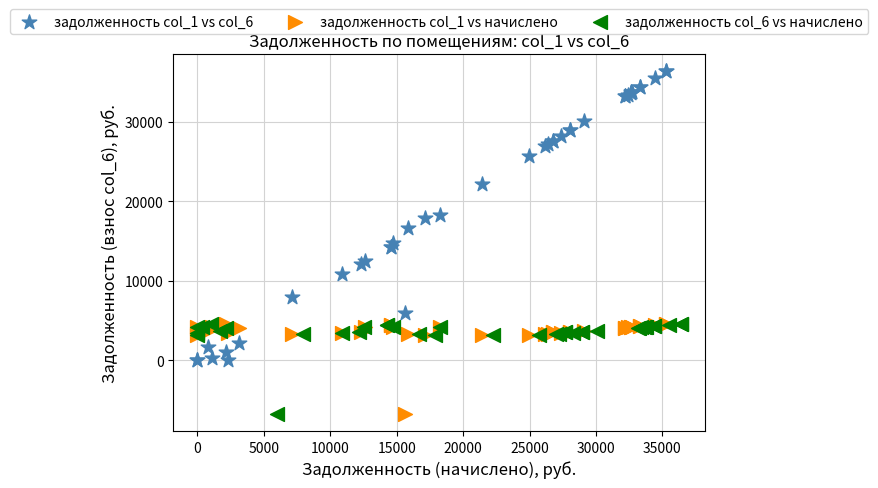

Which series has the largest Y range (max minus min)?

задолженность col_1 vs col_6